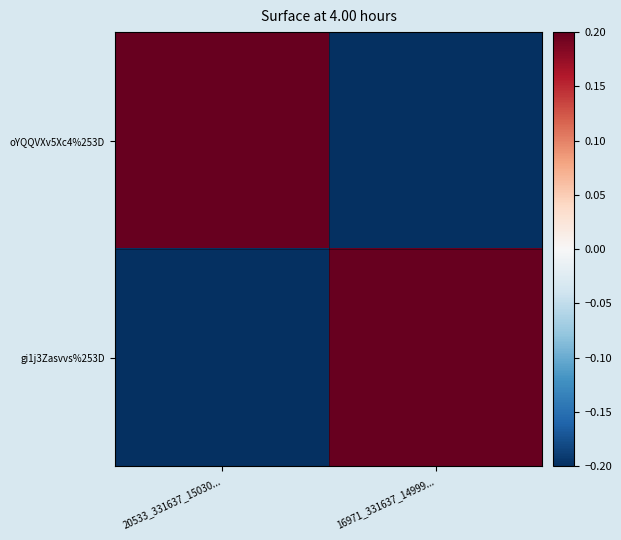

Which series has the widest spread of values?

oYQQVXv5Xc4%253D